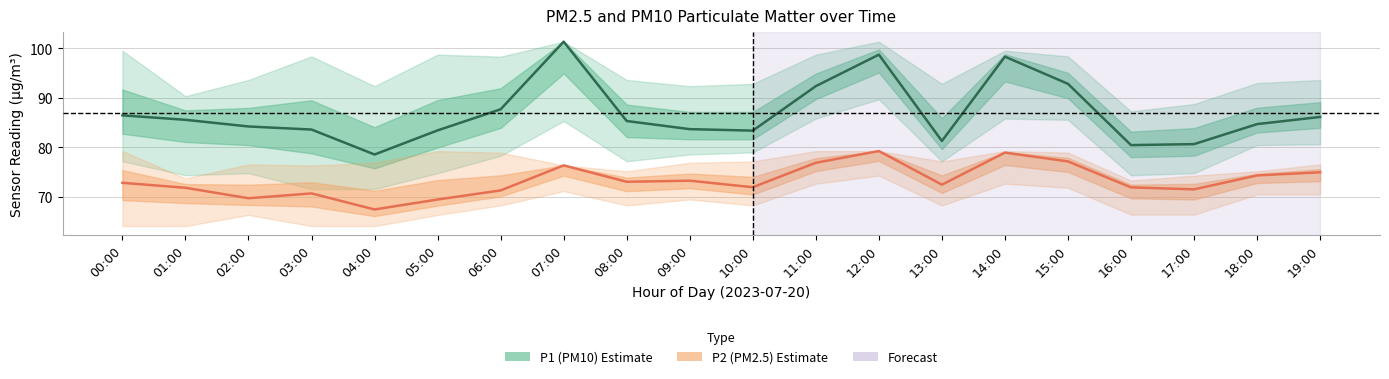

How many lines are shown in the chart?

2